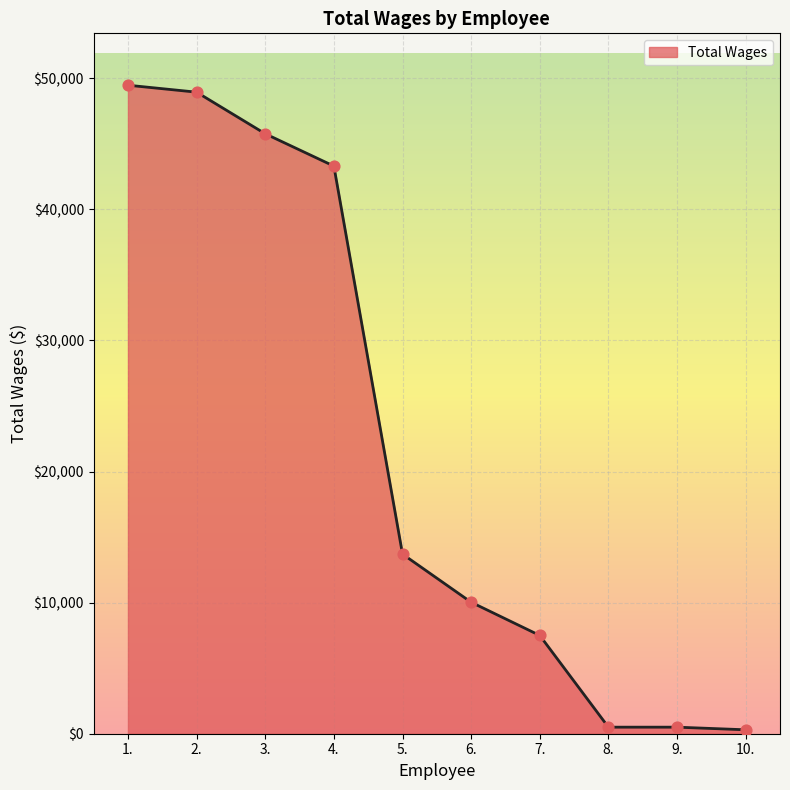

Approximately how many times larger is the value at 1. compared to 7.?

6.6